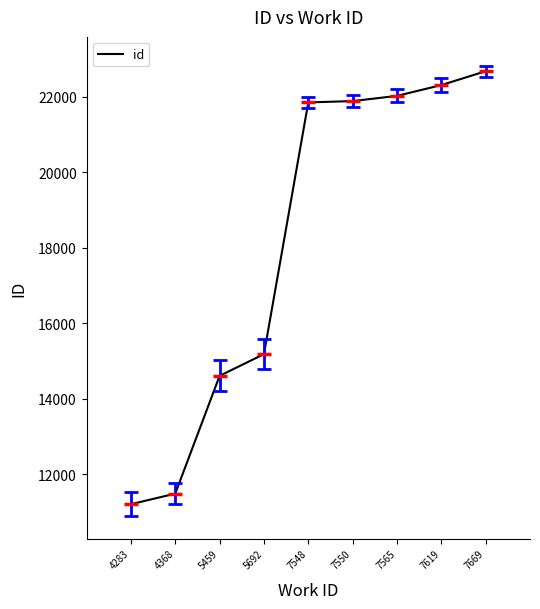

What is the maximum value shown in the chart?

22673